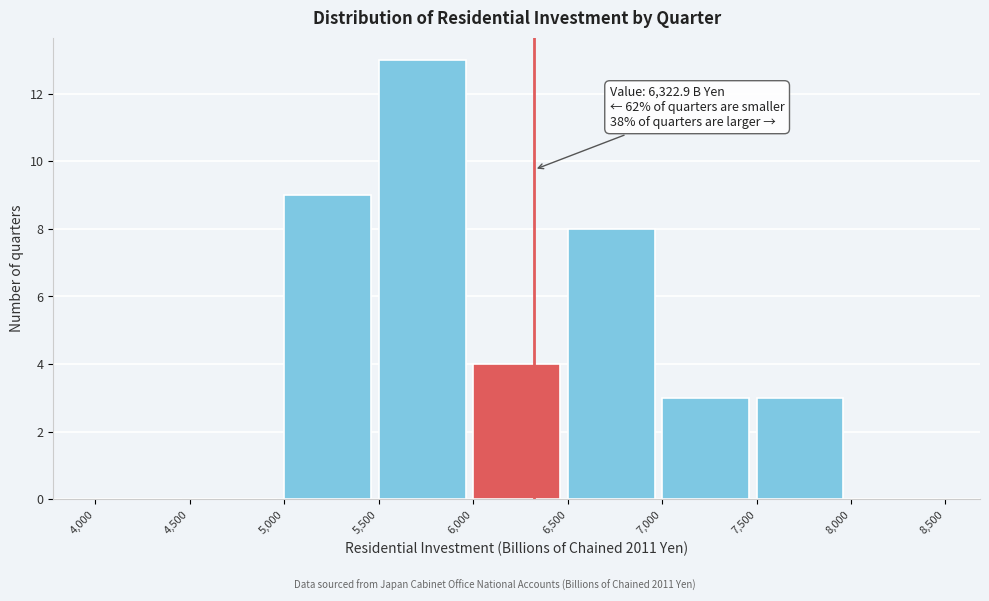

Which range on the x-axis has the tallest bar?

5,500 to 6,000